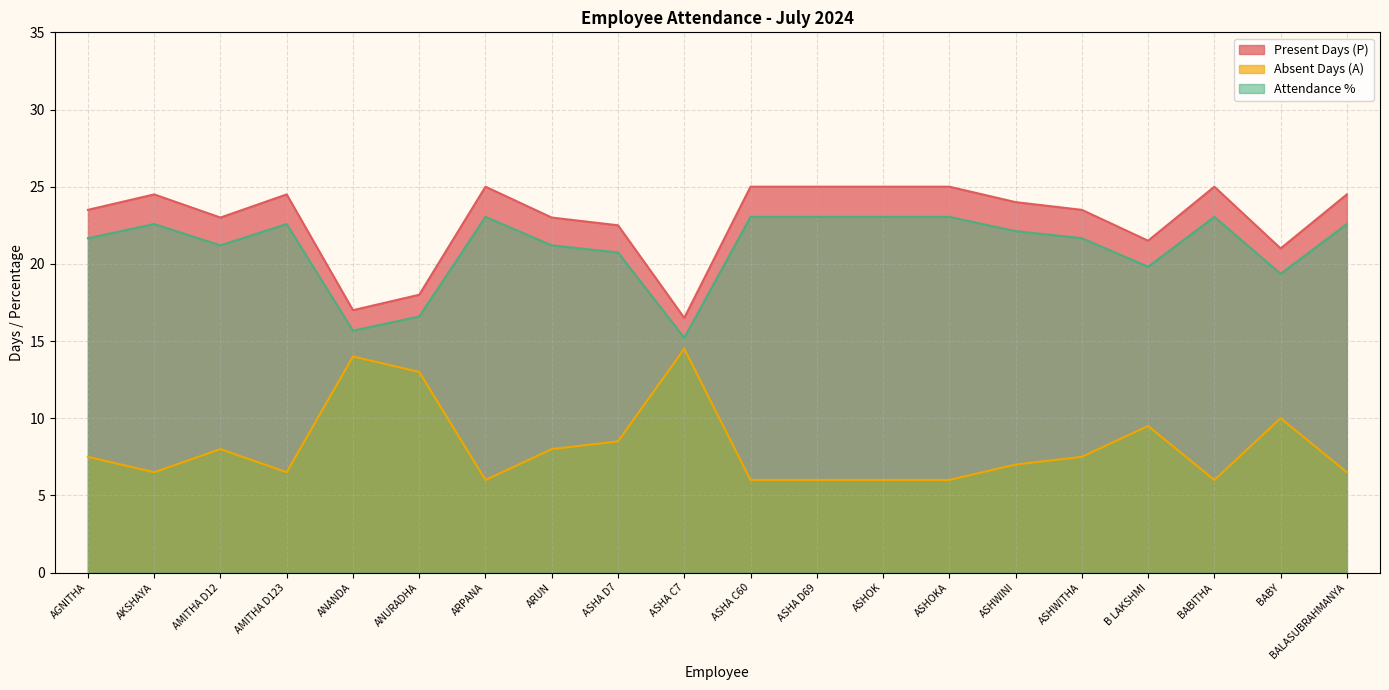

Rank the series at AMITHA D12 from lowest to highest value.

Absent Days (A), Attendance %, Present Days (P)